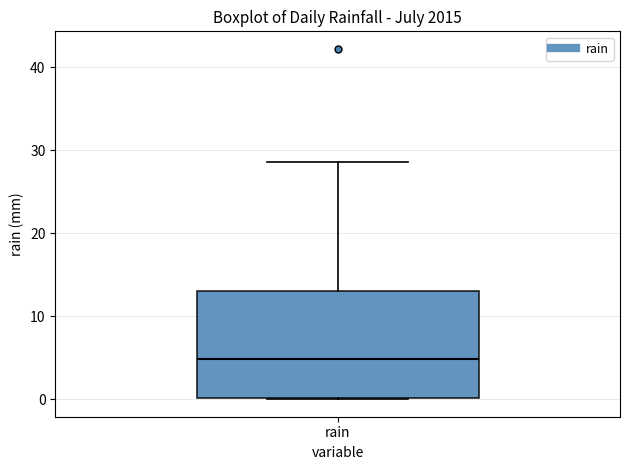

Read this box plot against the y-axis: the position of the median line, the range covered by the box, and the ends of both whiskers. The values are not printed on the chart, so give them approximately, as read against the axis.

median 5, box 0 to 13, whiskers 0 to 29